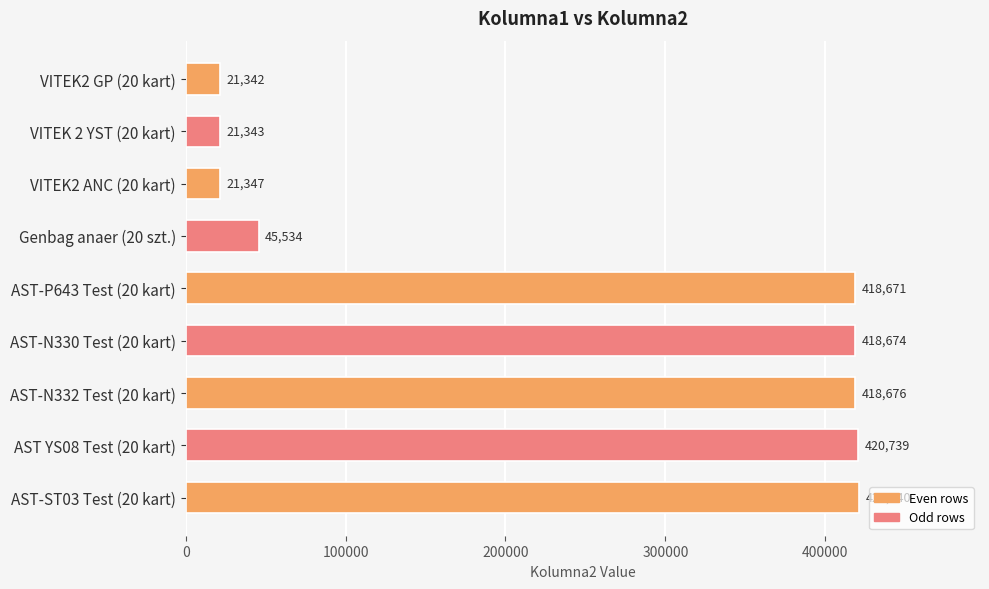

The chart shows a value of 160680 at AST YS08 Test (20 kart). True or false?

False